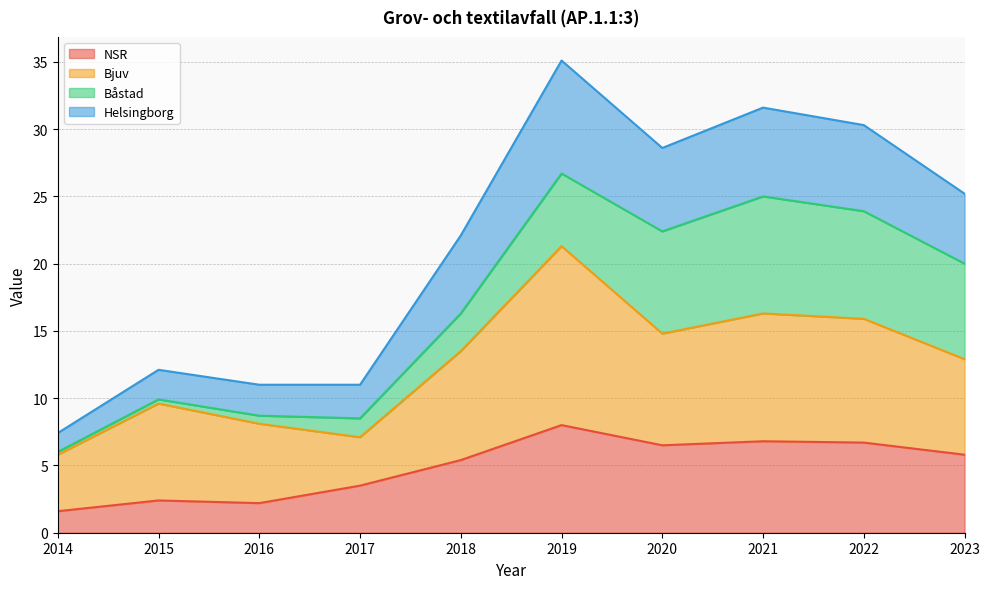

Which category has the highest value in the NSR series?

2019